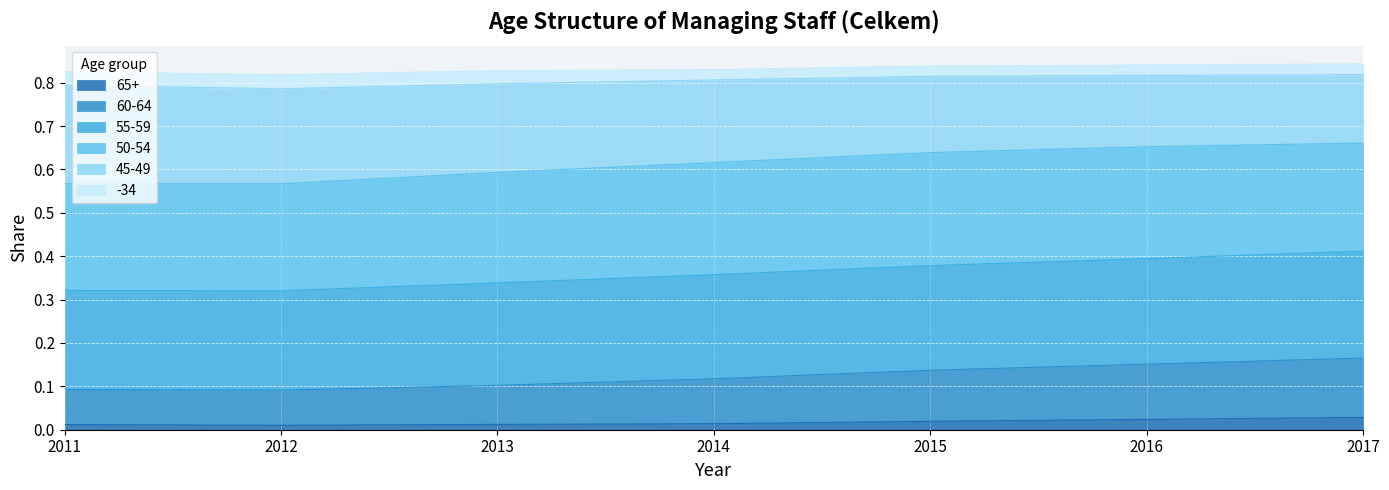

The 60-64 series shows 0.2 at 2017. True or false?

False